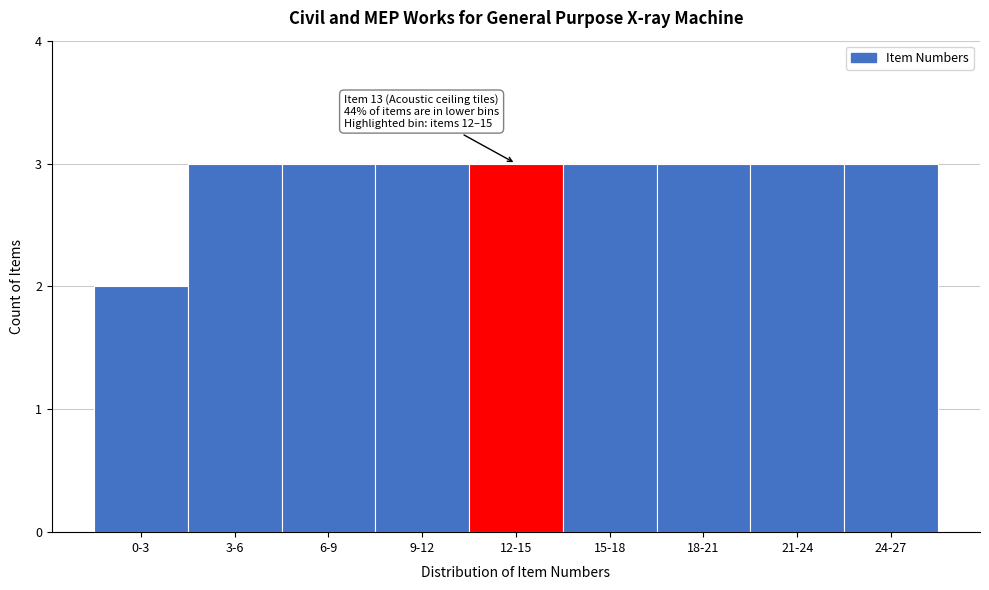

Reading right to left, transcribe all the data shown in this chart.

3	3	3	3	3	3	3	3	2